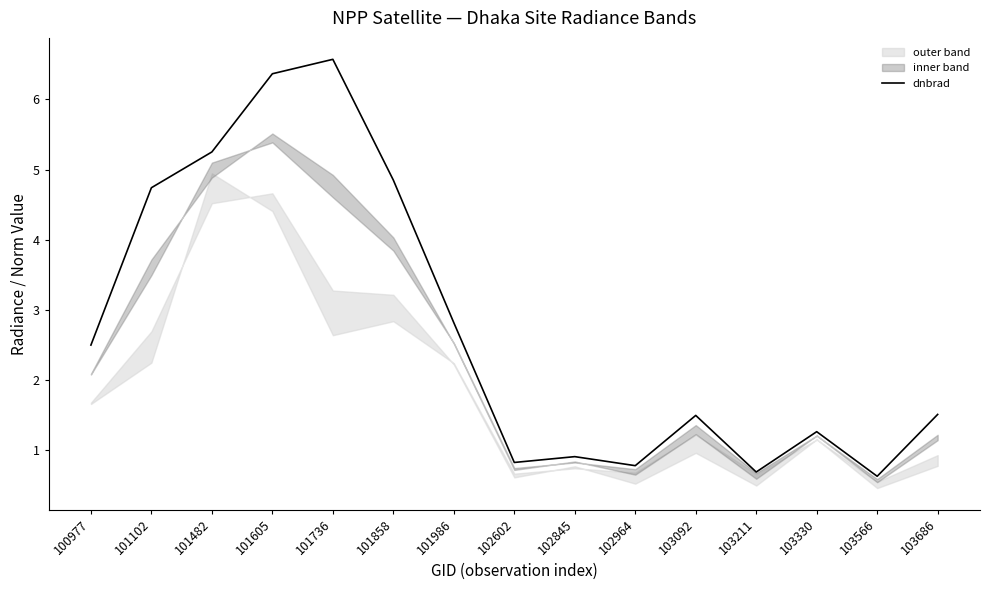

What is the value of the 12th point from the left?

0.7